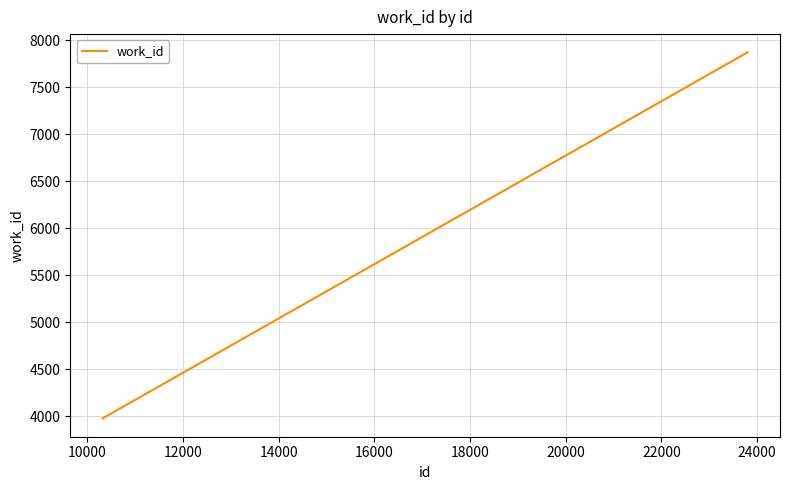

Reading left to right, list all the values displayed in this chart.

3978	7872	7872	7872	7872